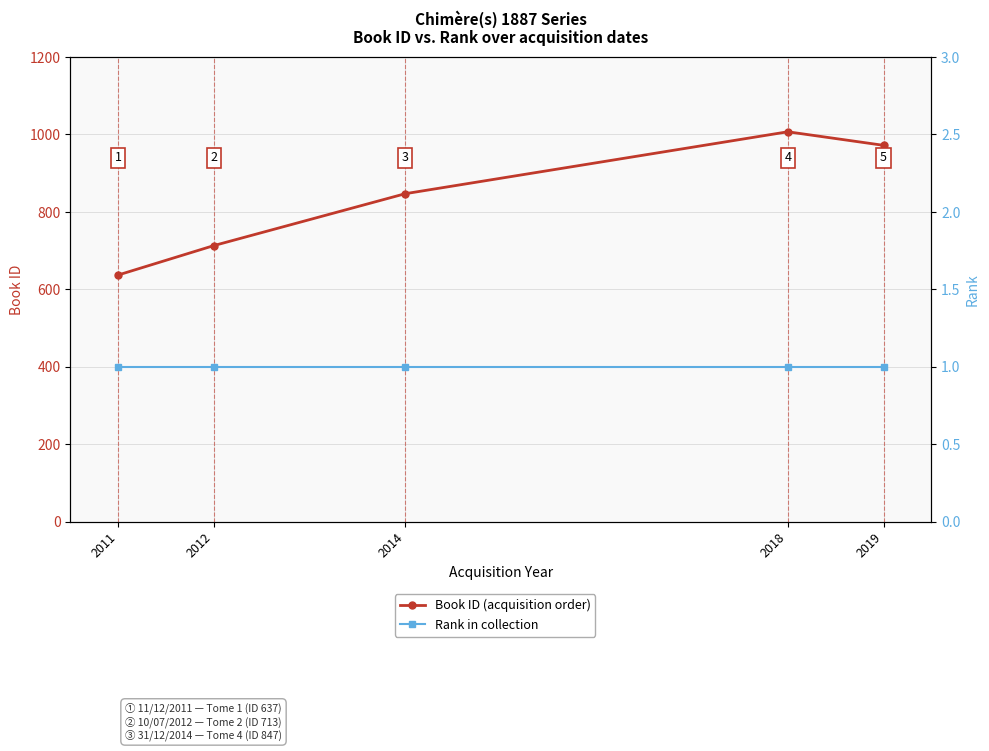

Reading left to right, what are all the values shown in this chart?

Book ID: 637	713	847	1007	972
Rank: 1	1	1	1	1